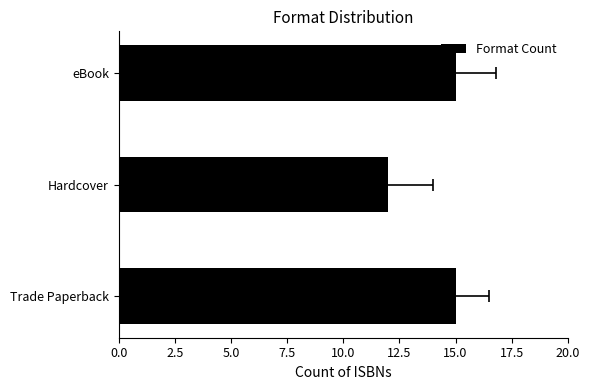

Reading right to left, what are all the values shown in this chart?

15	12	15